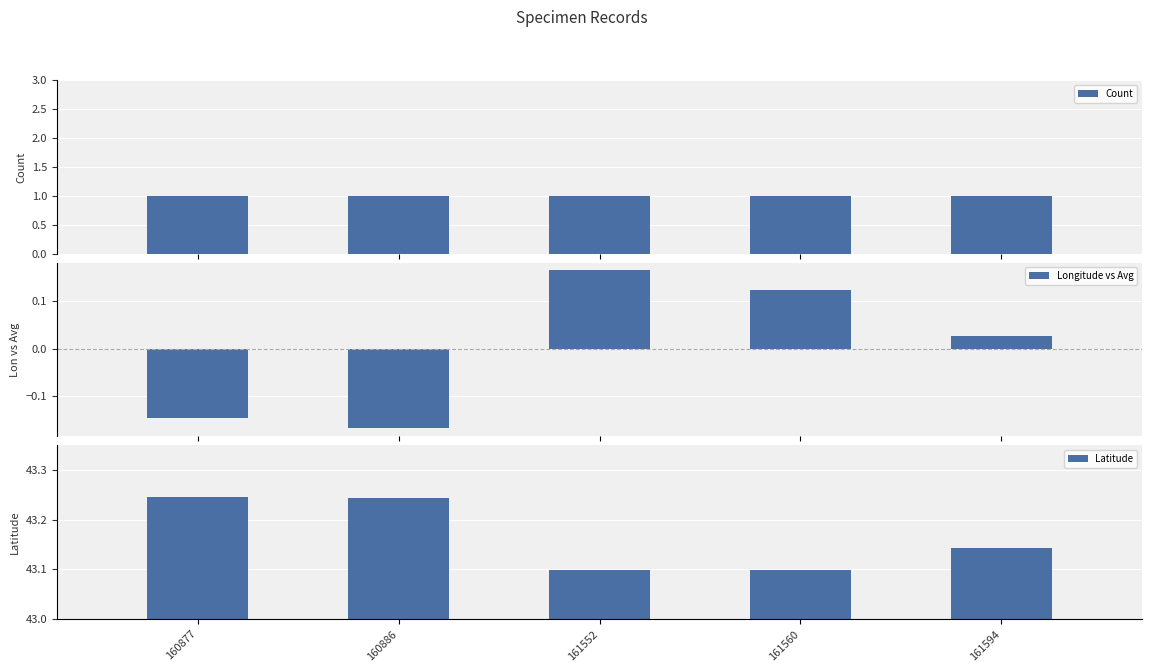

The value of Count at 160877 is 1.0. True or false?

True